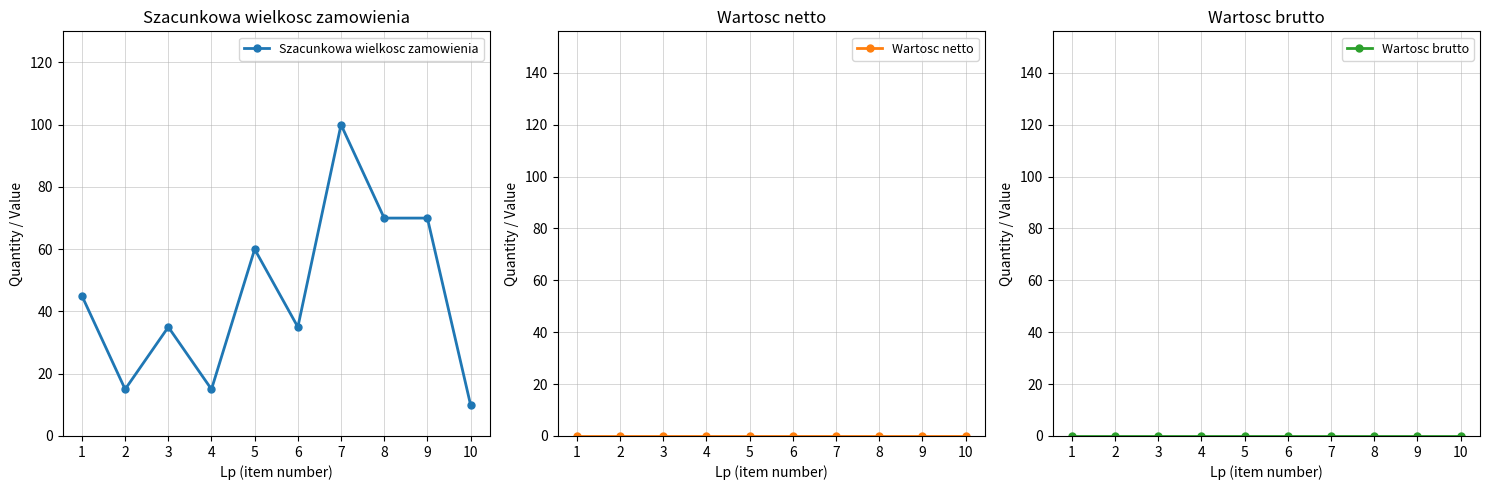

List the series in order of their peak value, lowest first.

Wartosc netto, Wartosc brutto, Szacunkowa wielkosc zamowienia